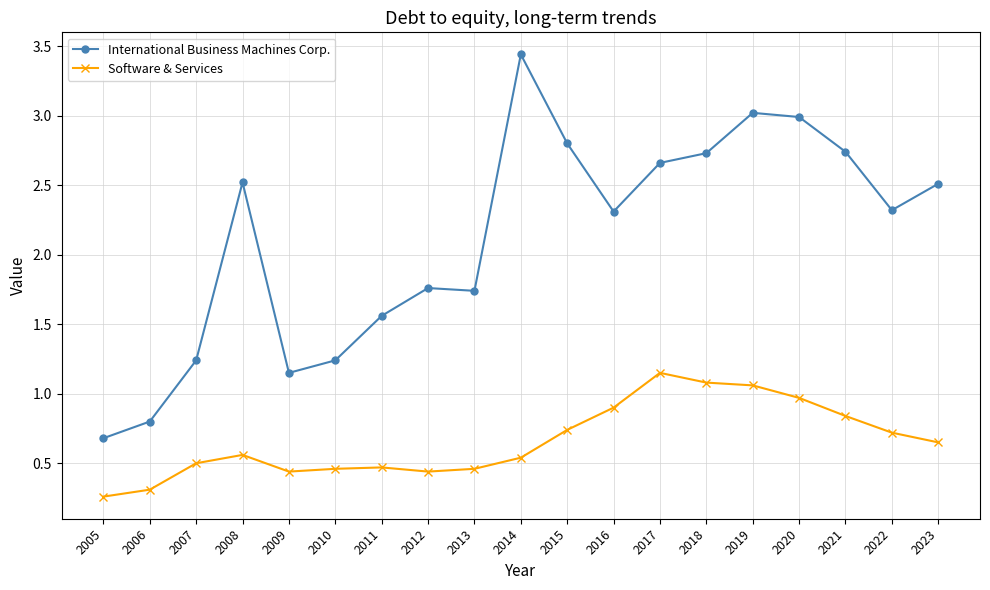

The Software & Services series shows 0.5 at 2006. True or false?

False